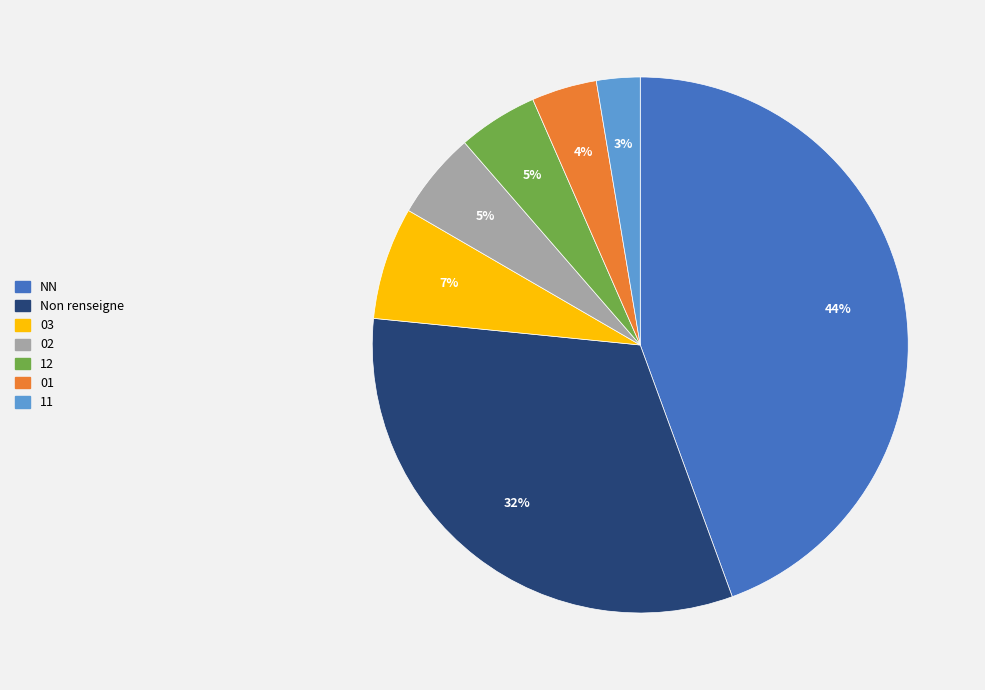

Does any single category account for the majority?

No